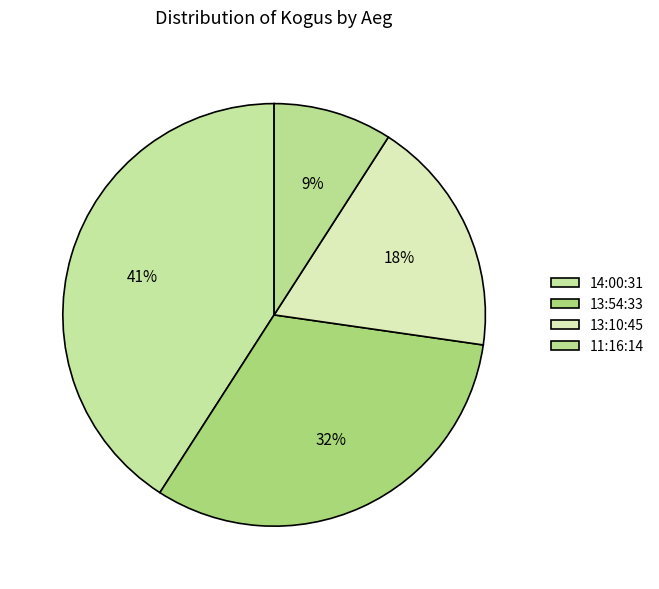

Does any single category account for the majority?

No